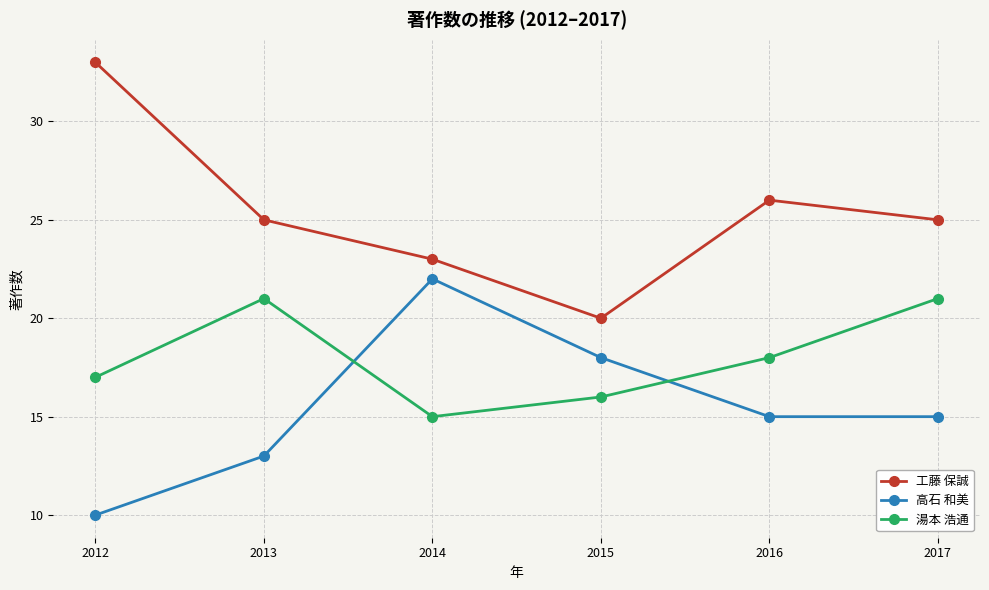

How many lines are shown in the chart?

3